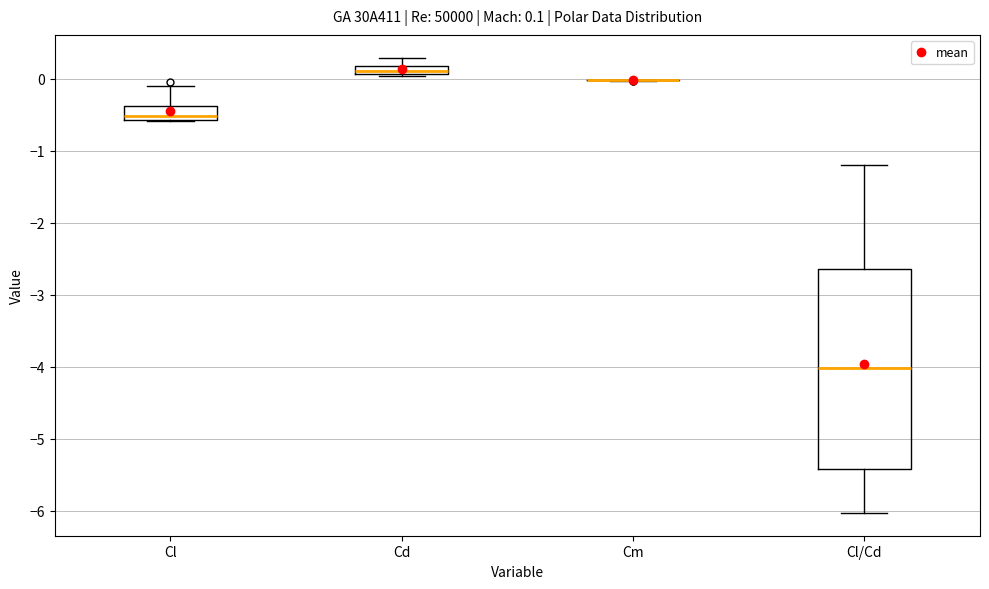

Comparing the boxes themselves (not the whiskers), which one is the tallest?

Cl/Cd